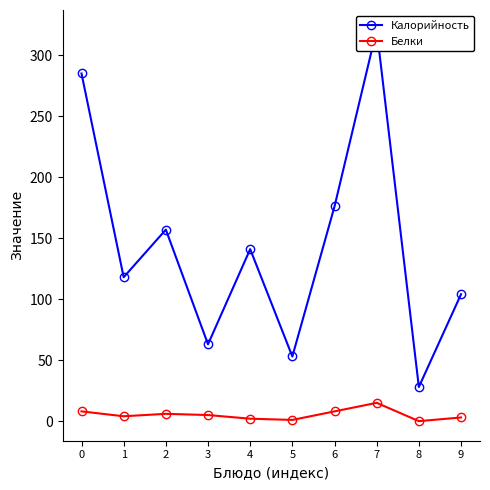

What is the total value across all series at 7?

336